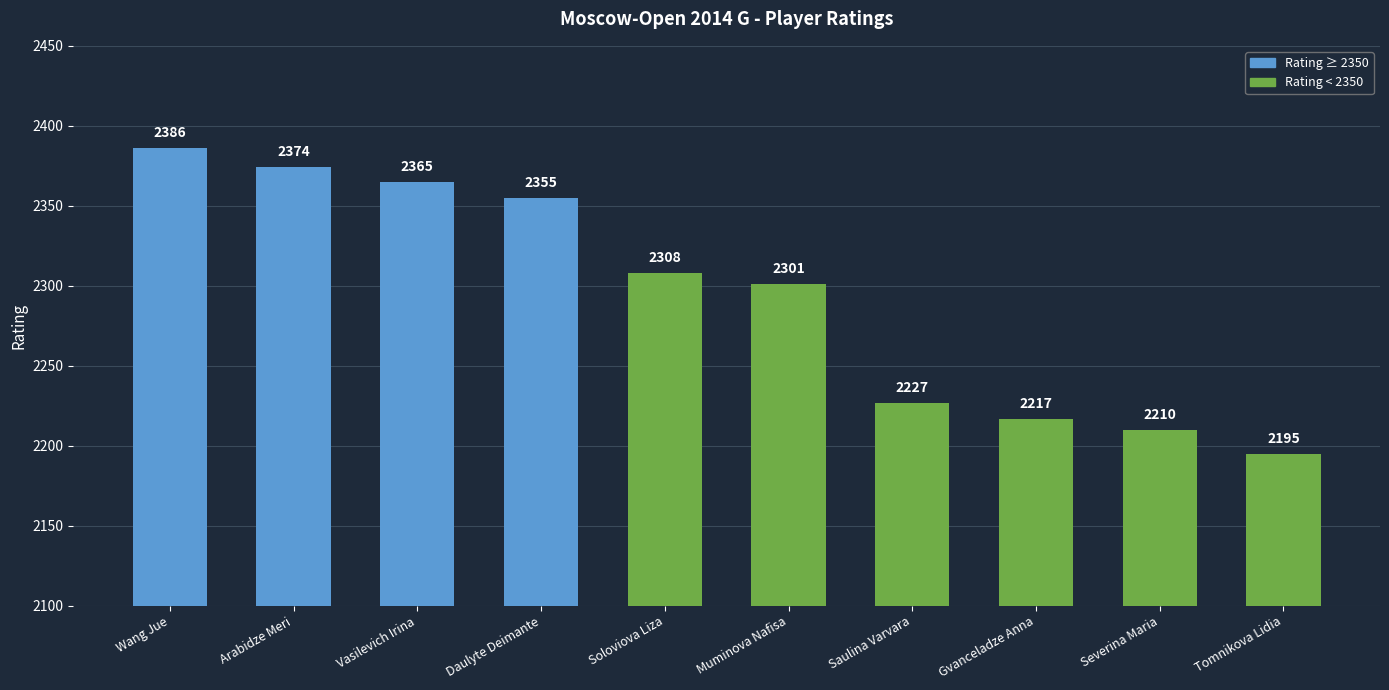

What is the label of the 4th bar from the left?

Daulyte Deimante